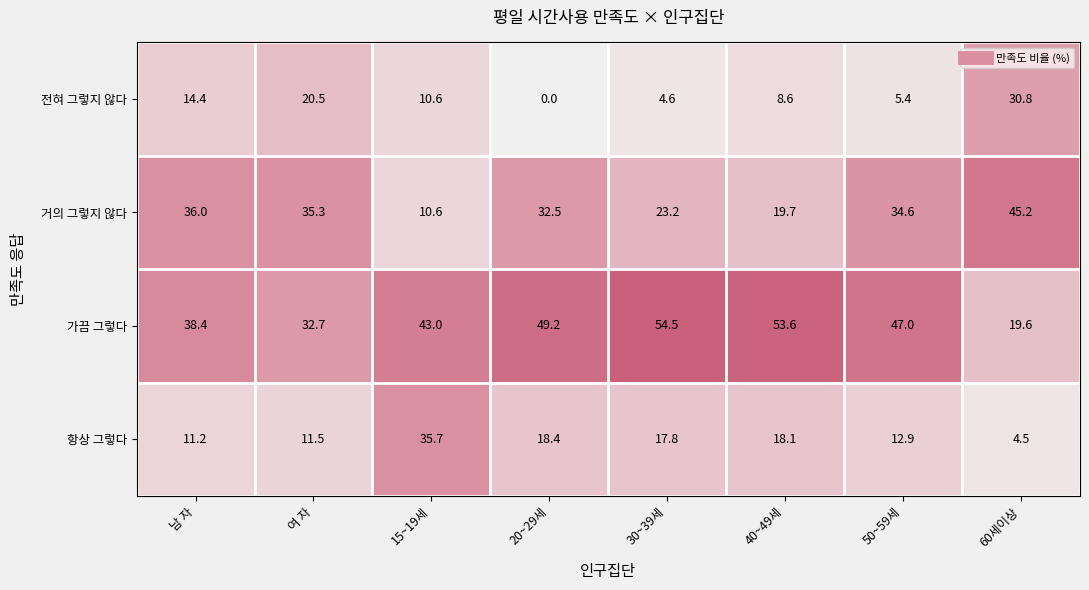

Which series changed the most between 여 자 and 40~49세?

가끔 그렇다